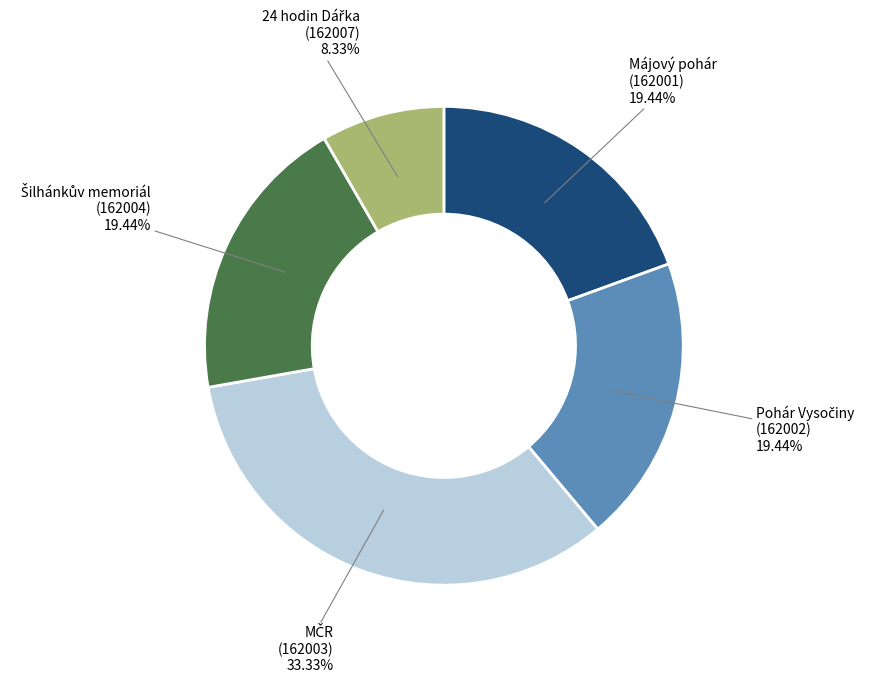

Is there any slice that represents more than half of the pie?

No